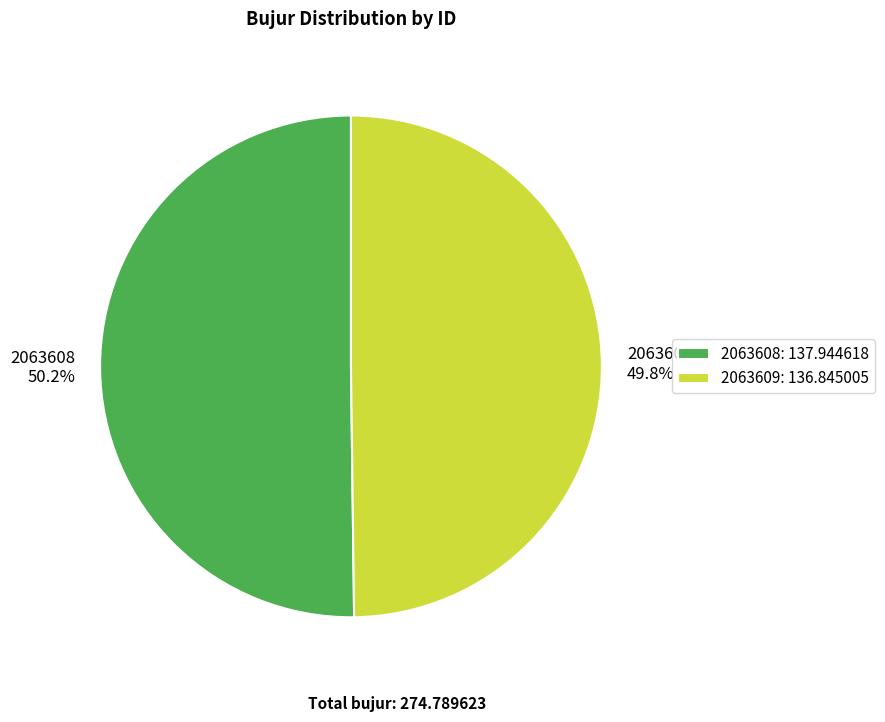

To the nearest percent, what is the combined percentage of 2063608 and 2063609?

100%